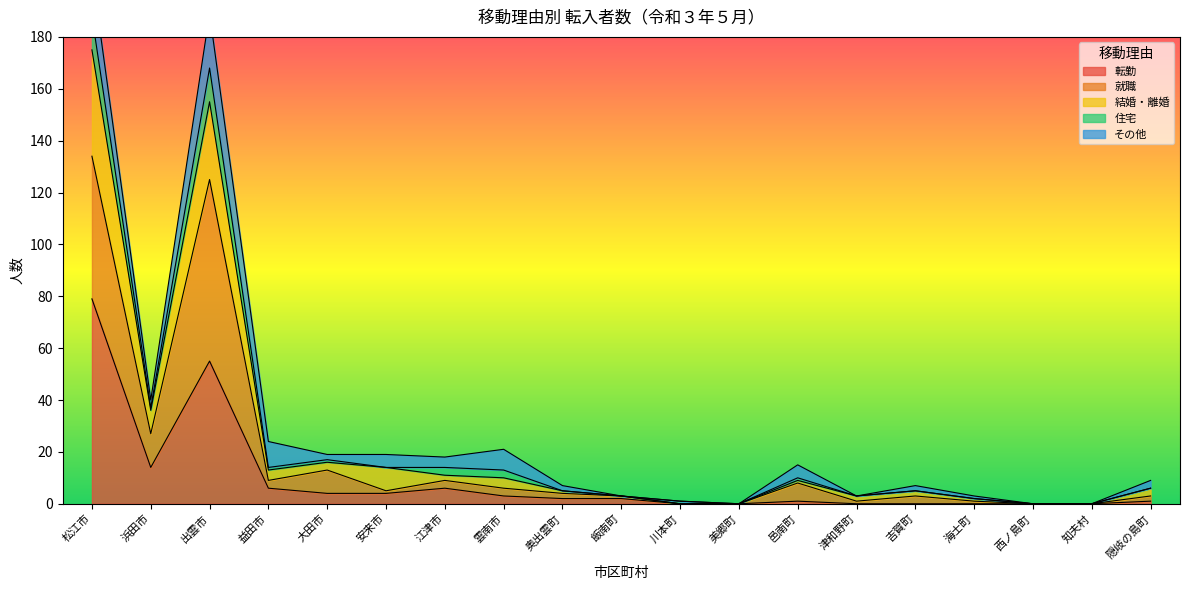

True or false: 結婚・離婚 and 就職 cross at least once.

False